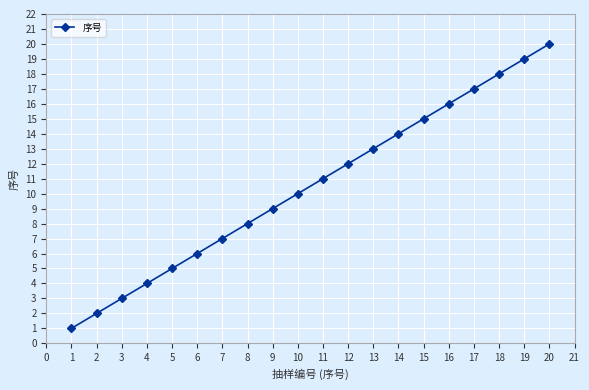

Reading right to left, transcribe all the data shown in this chart.

20	19	18	17	16	15	14	13	12	11	10	9	8	7	6	5	4	3	2	1